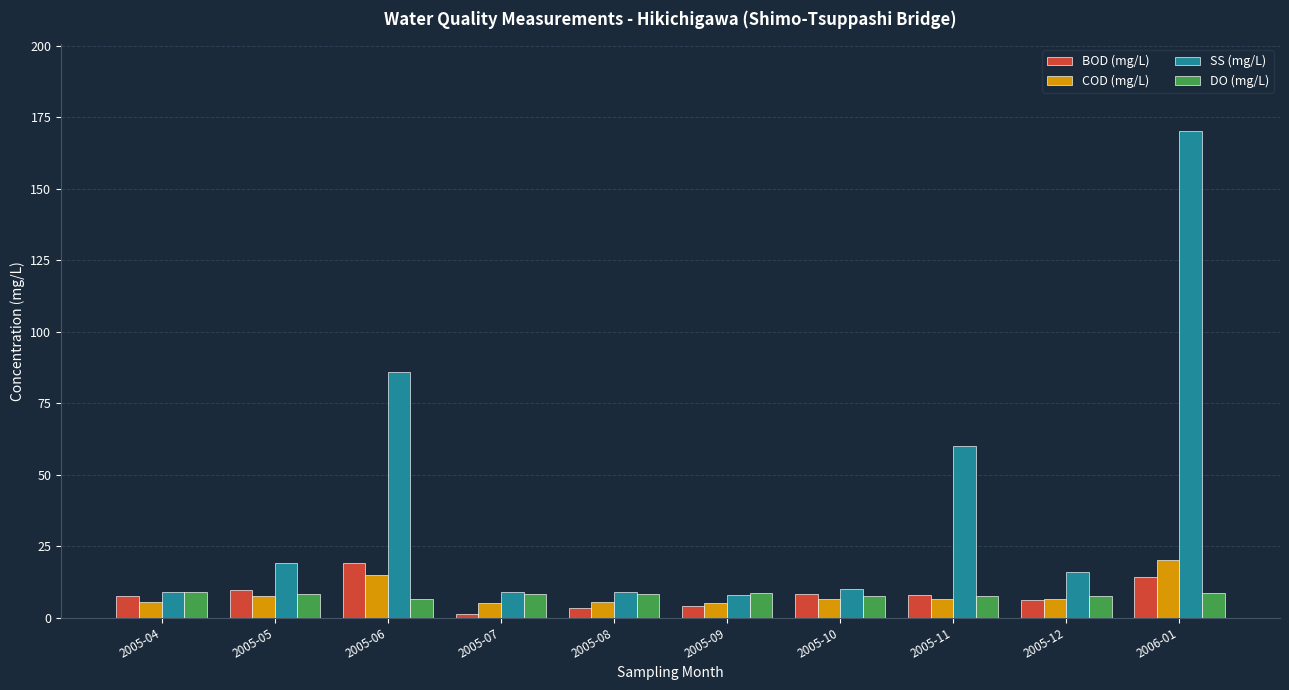

Which series has the largest total across all categories?

SS (mg/L)